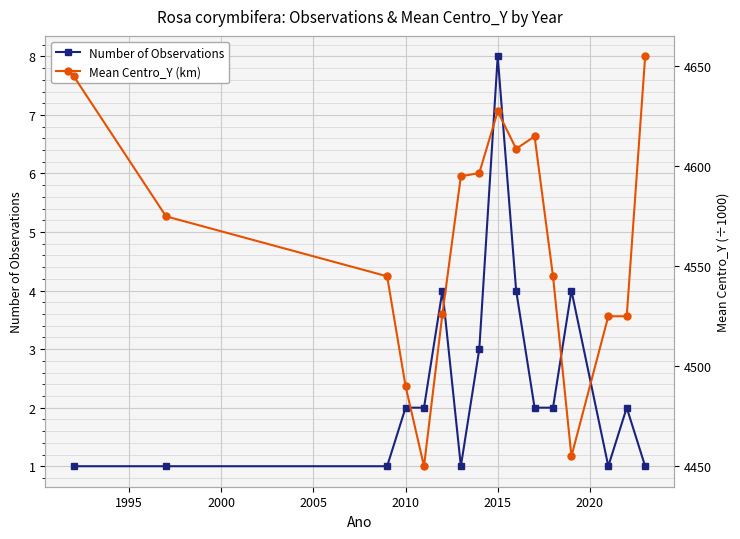

True or false: Number of Observations has more than 2 points higher than both neighbors.

True